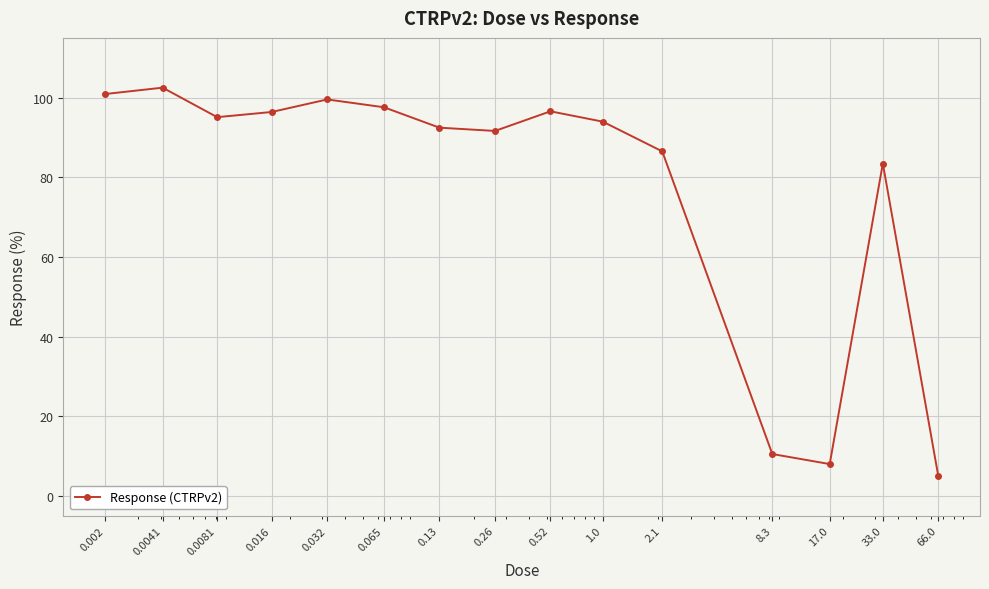

What is the maximum value shown in the chart?

102.5